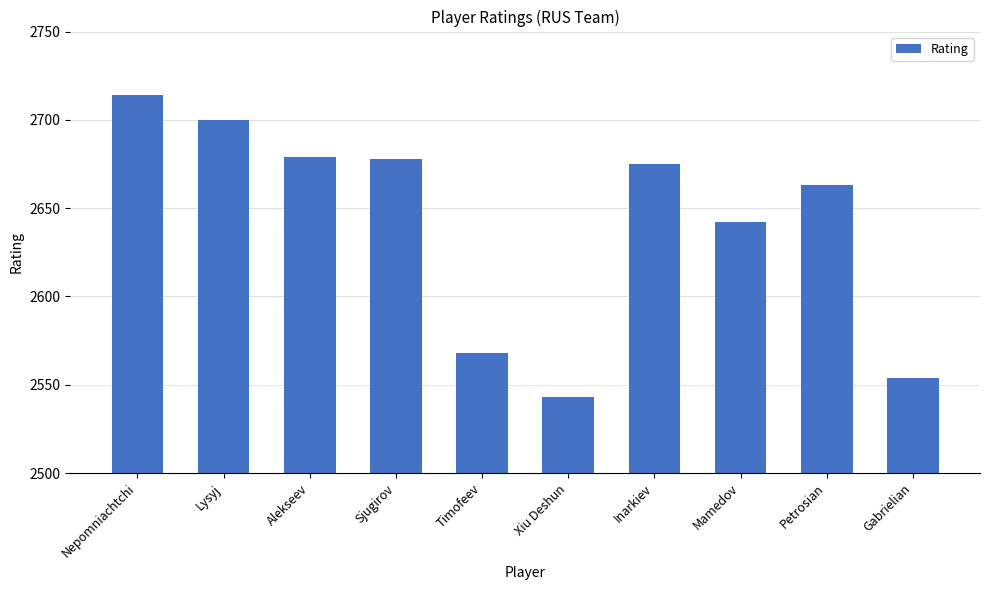

Reading left to right, list all the values displayed in this chart.

2714	2700	2679	2678	2568	2543	2675	2642	2663	2554